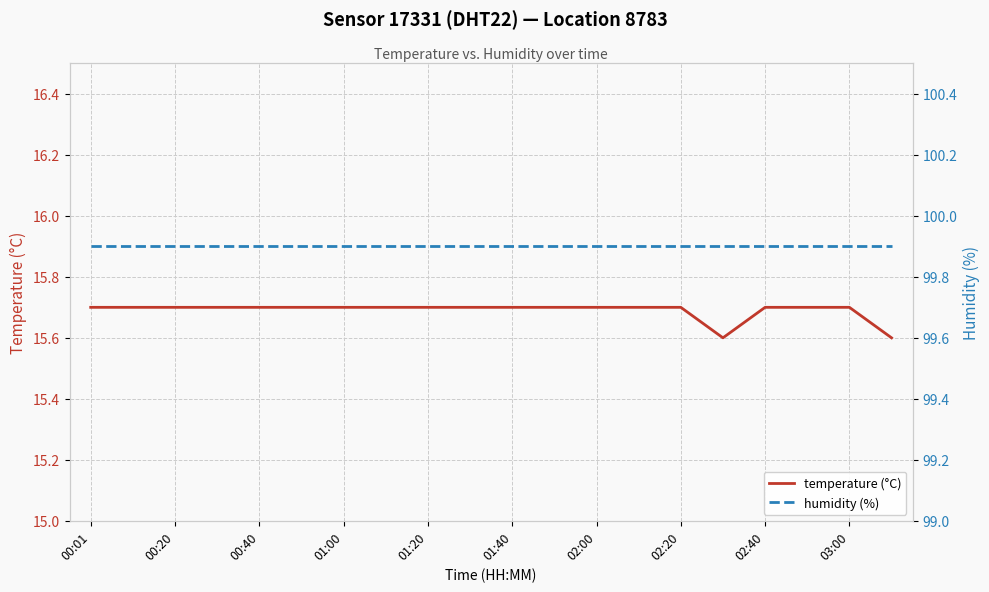

What is the maximum value for temperature (°C)?

15.7